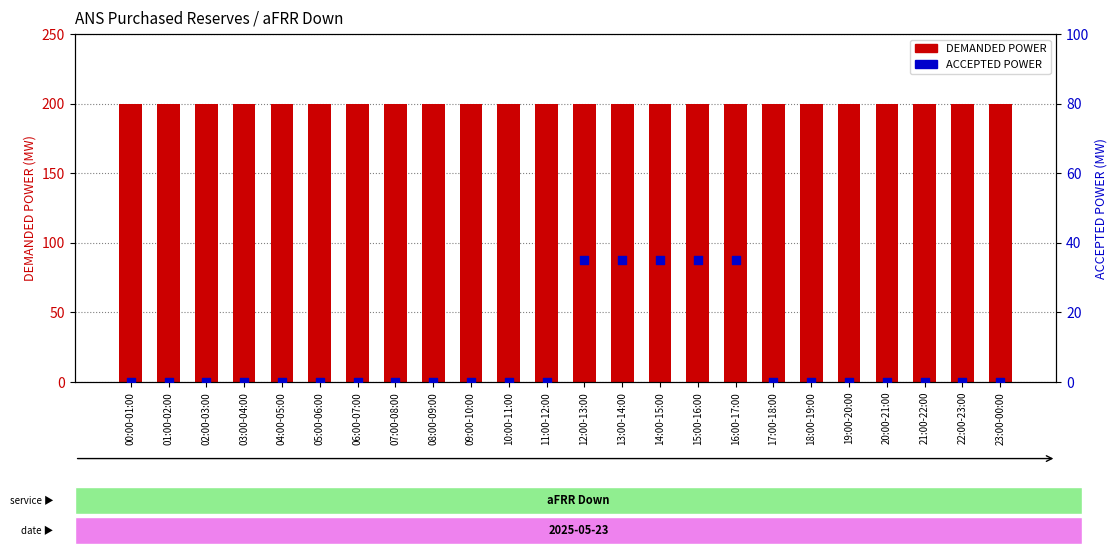

Which series contains the lowest Y value?

ACCEPTED POWER